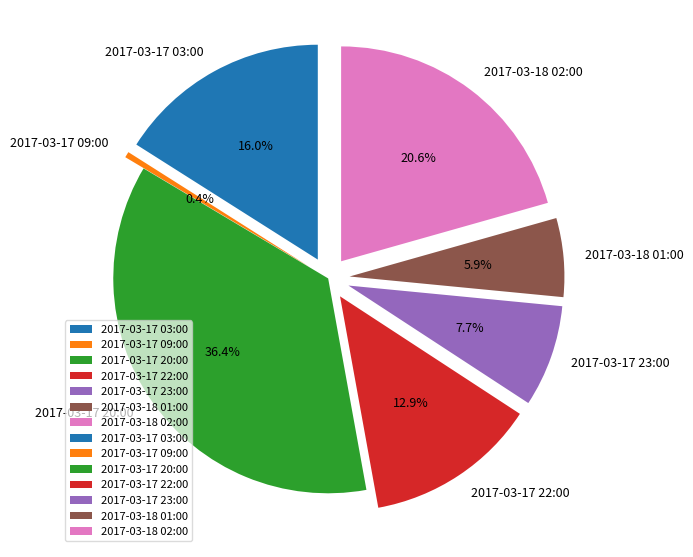

What is the change in value from 2017-03-17 03:00 to 2017-03-18 01:00?

-46